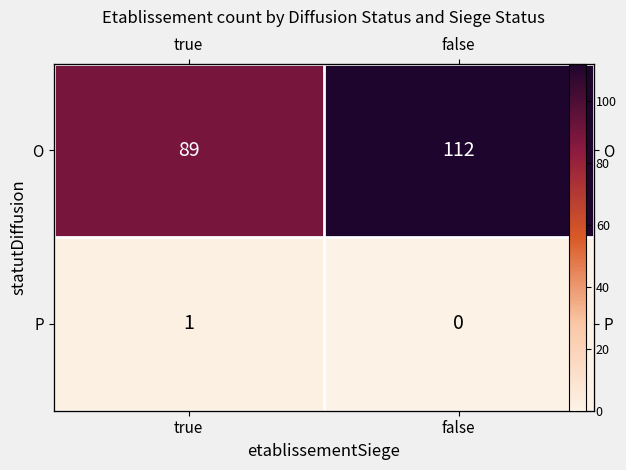

The value of O at false is 112. True or false?

True